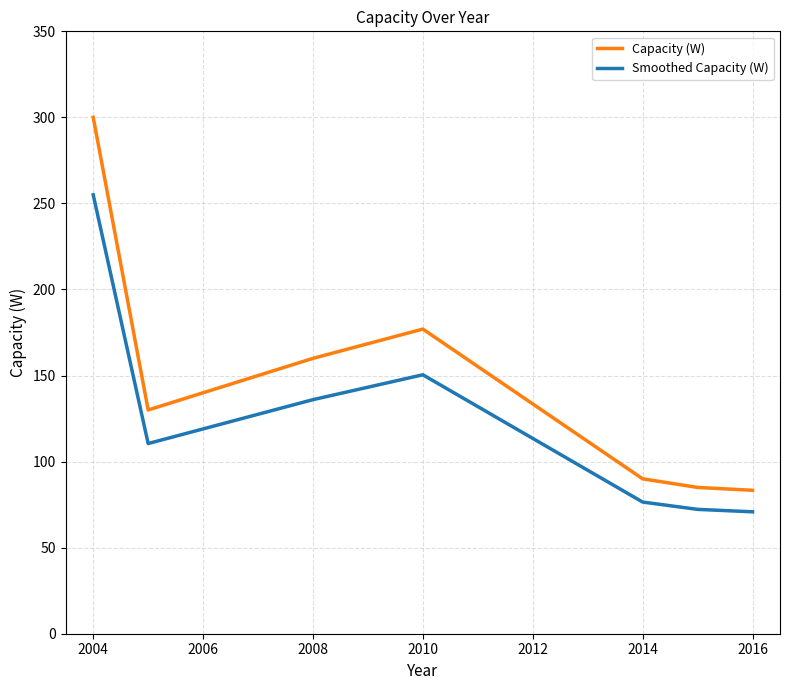

How many values in the Capacity (W) series are below 130?

3